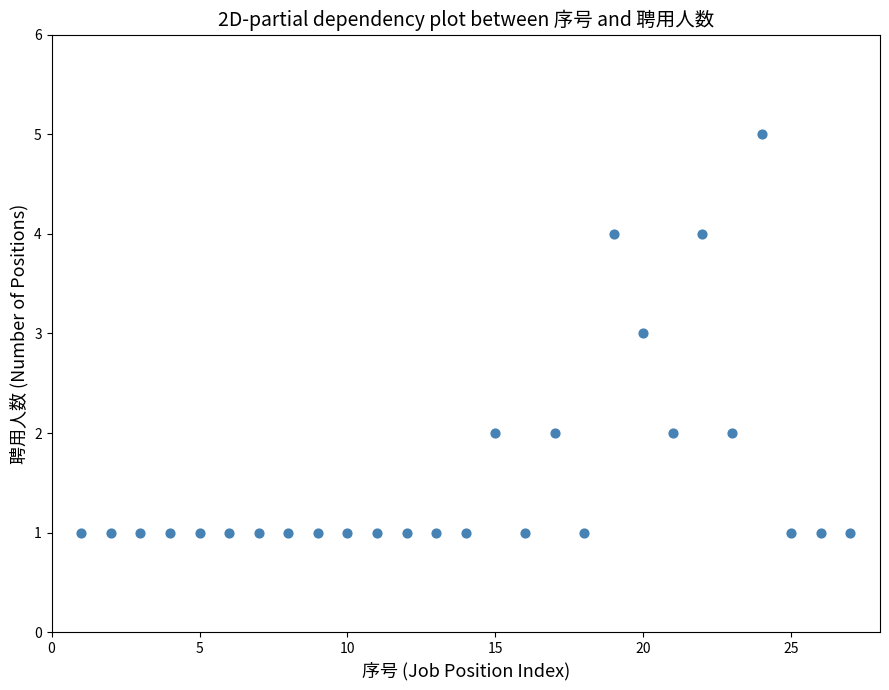

What is the range of X values (max minus min)?

26